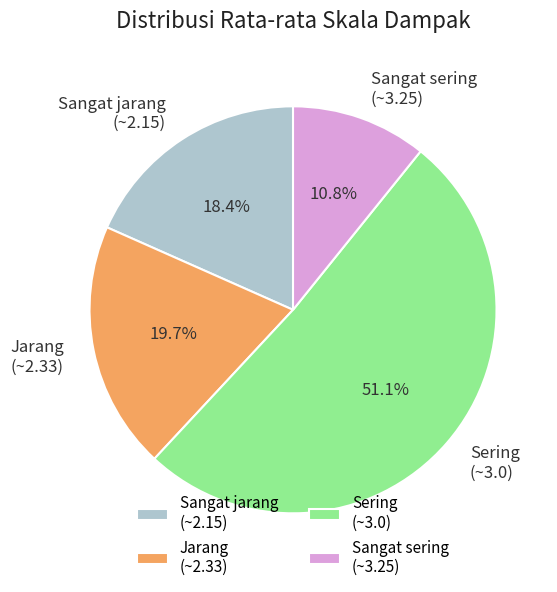

What is the largest slice in the pie chart?

Sering (~3.0)